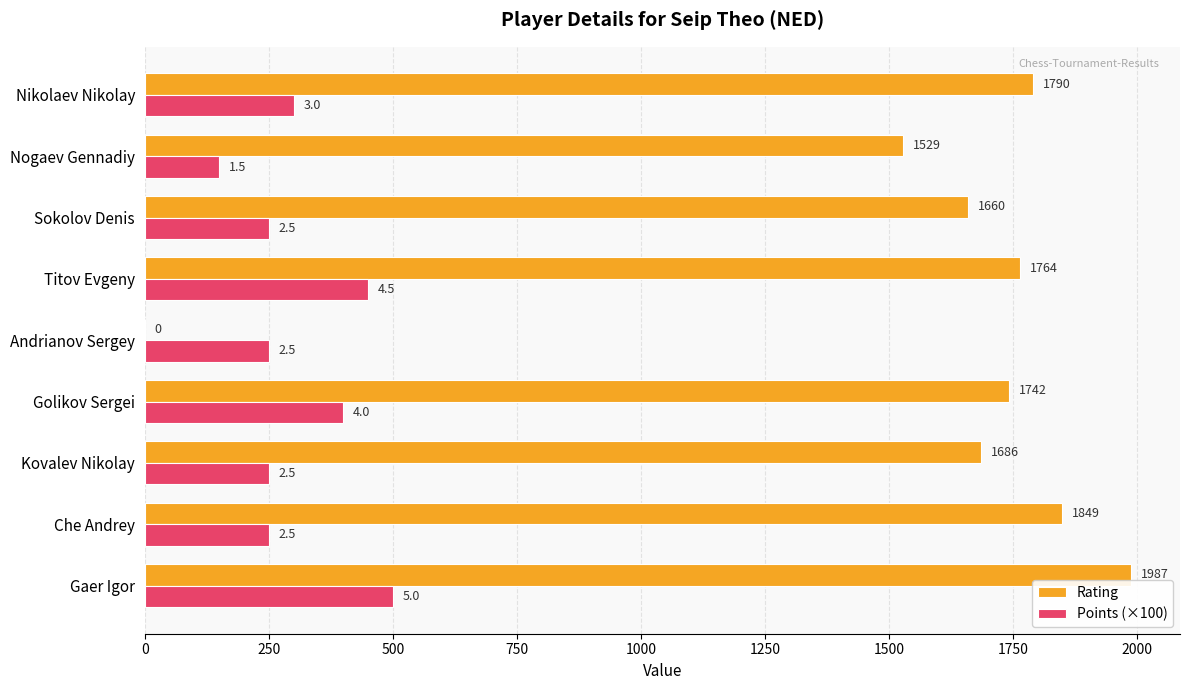

The Points (×100) series shows 759 at Titov Evgeny. True or false?

False